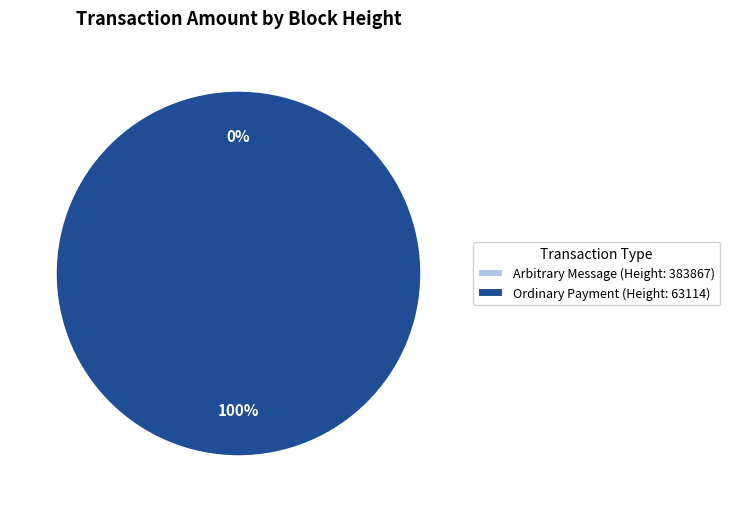

To the nearest percent, what is the difference between the largest and smallest slice percentages?

100%